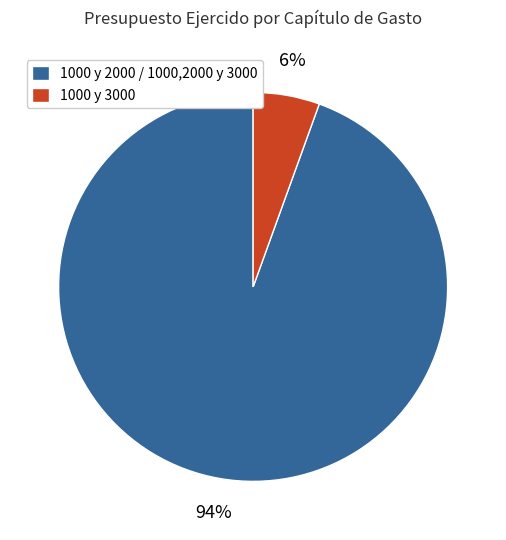

Is the sum of 1000 y 3000 and 1000 y 2000 / 1000,2000 y 3000 greater than half?

Yes